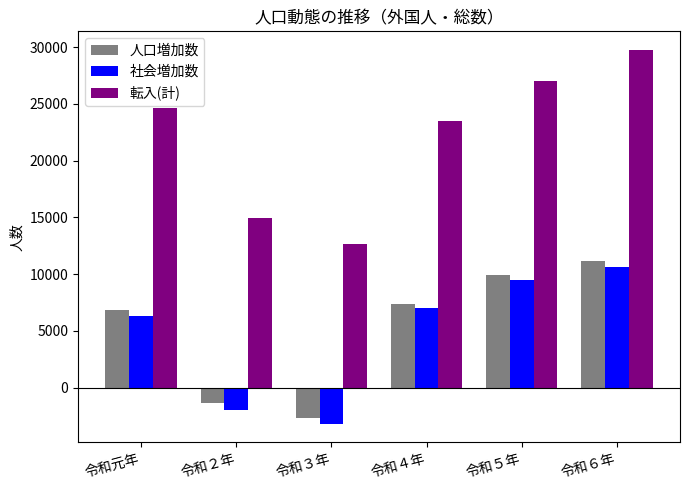

Which category has the lowest value in the 転入(計) series?

令和３年